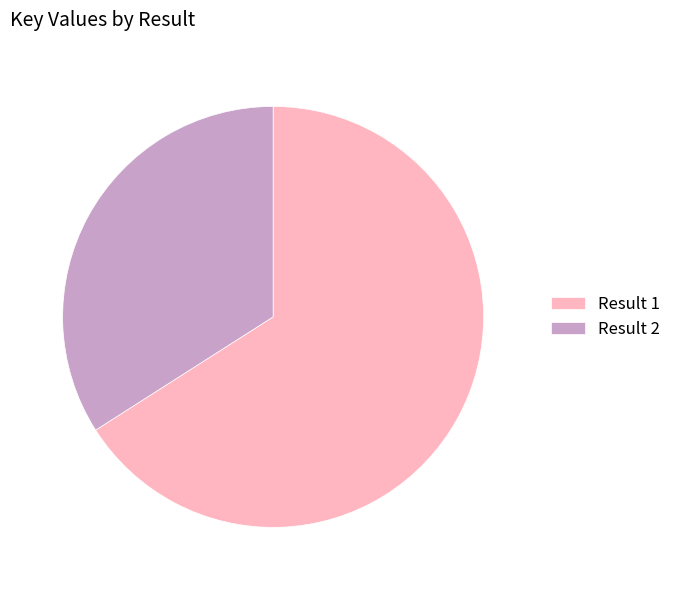

What is the ratio of the value at Result 2 to the value at Result 1?

0.5